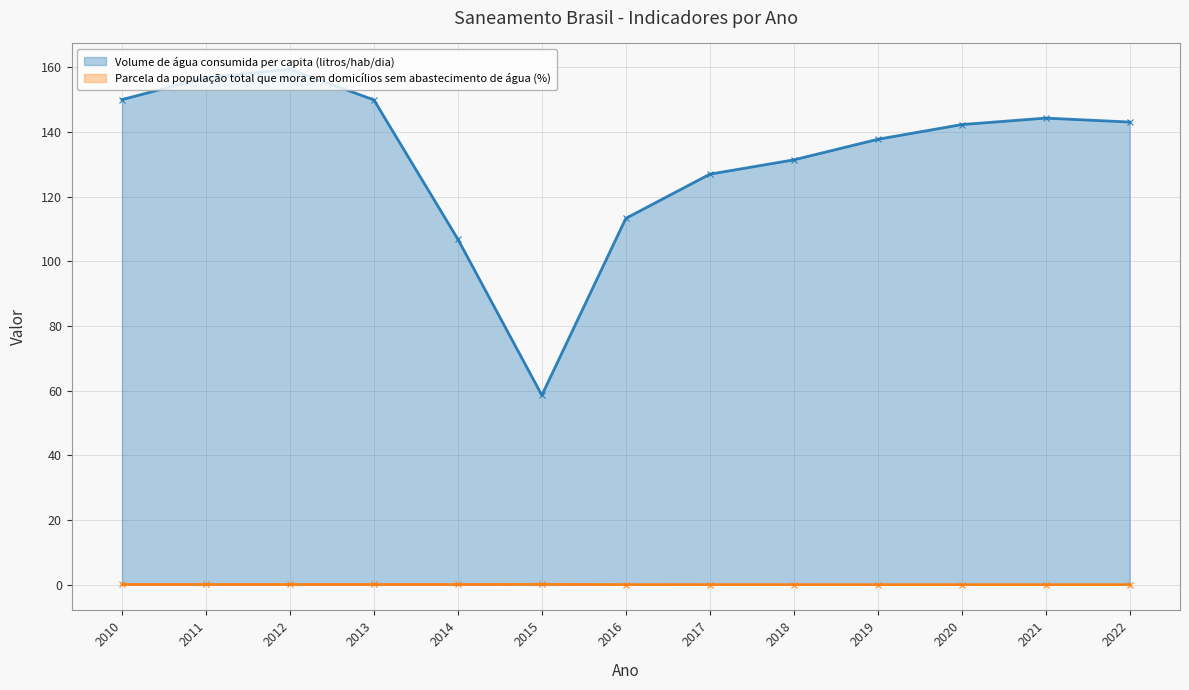

Which series has the largest range (max minus min)?

Volume de água consumida per capita (litros/hab/dia)